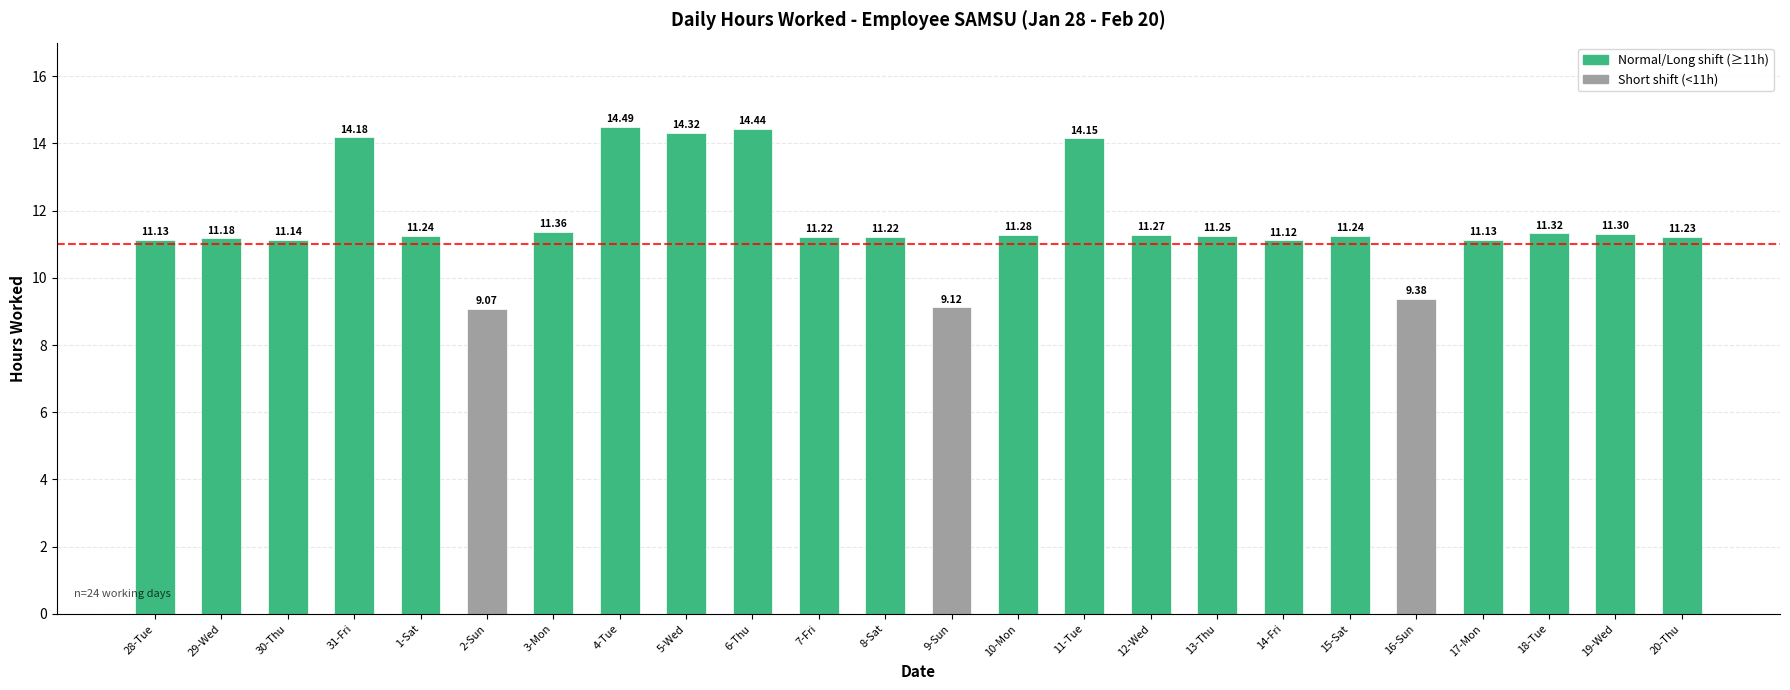

Which label corresponds to the largest value in the chart?

4-Tue